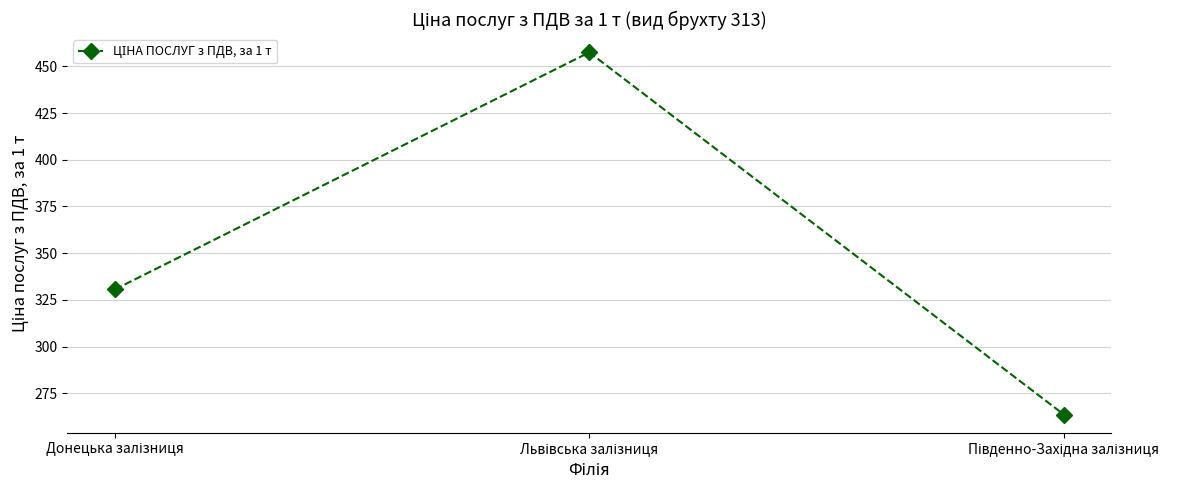

Reading left to right, extract all data points from this chart.

330.6	457.6	263.5